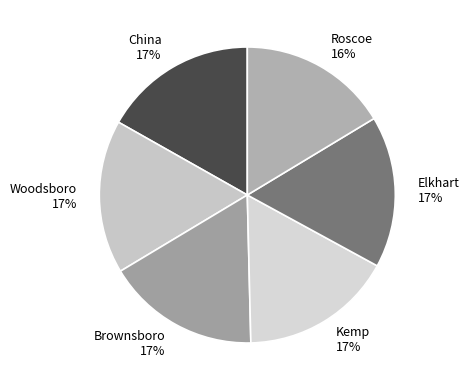

Does Roscoe represent more than half of the total?

No